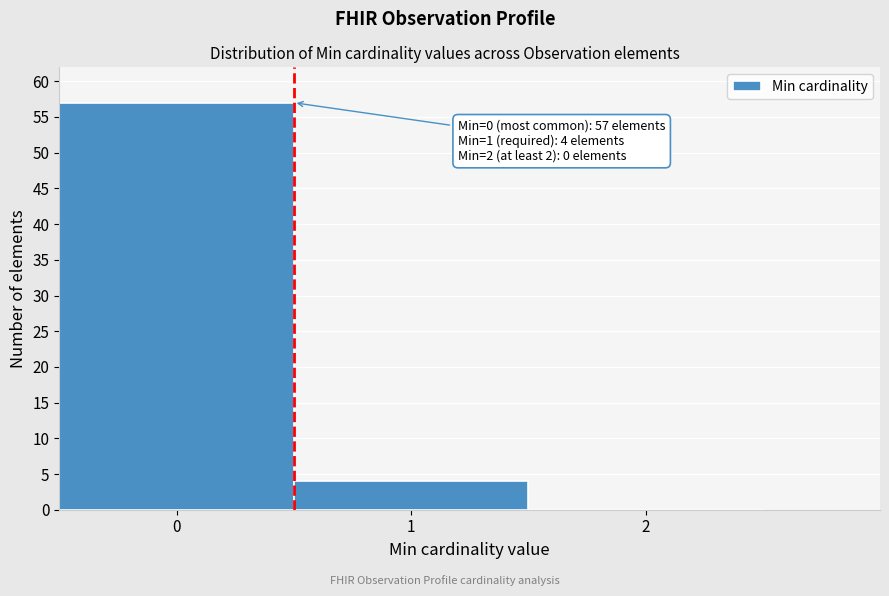

Over which range of the x-axis is the bar tallest?

-0.5 to 0.5